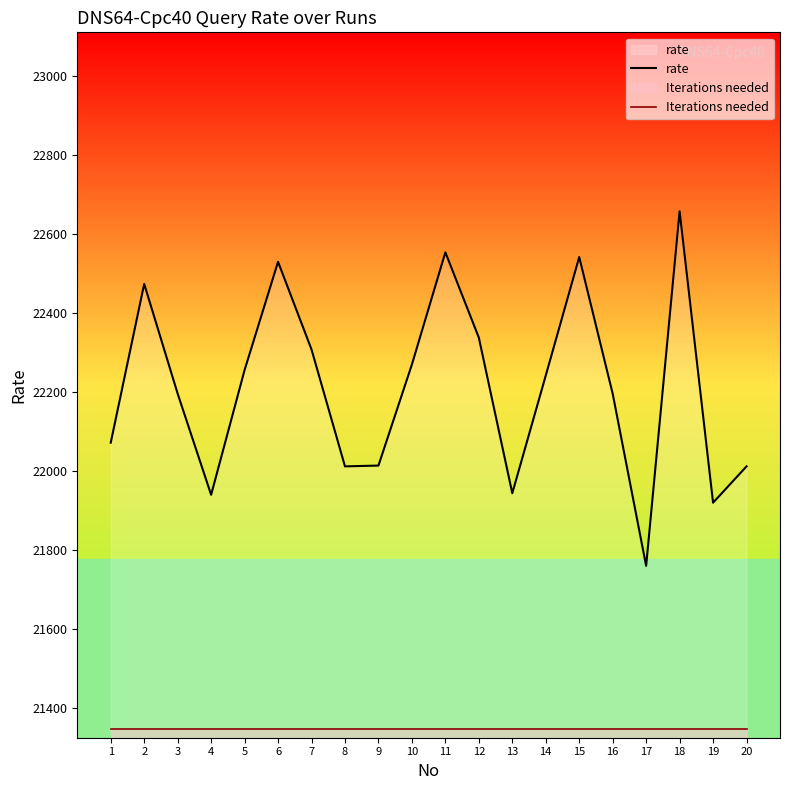

Which series changed the most between 8 and 14?

rate